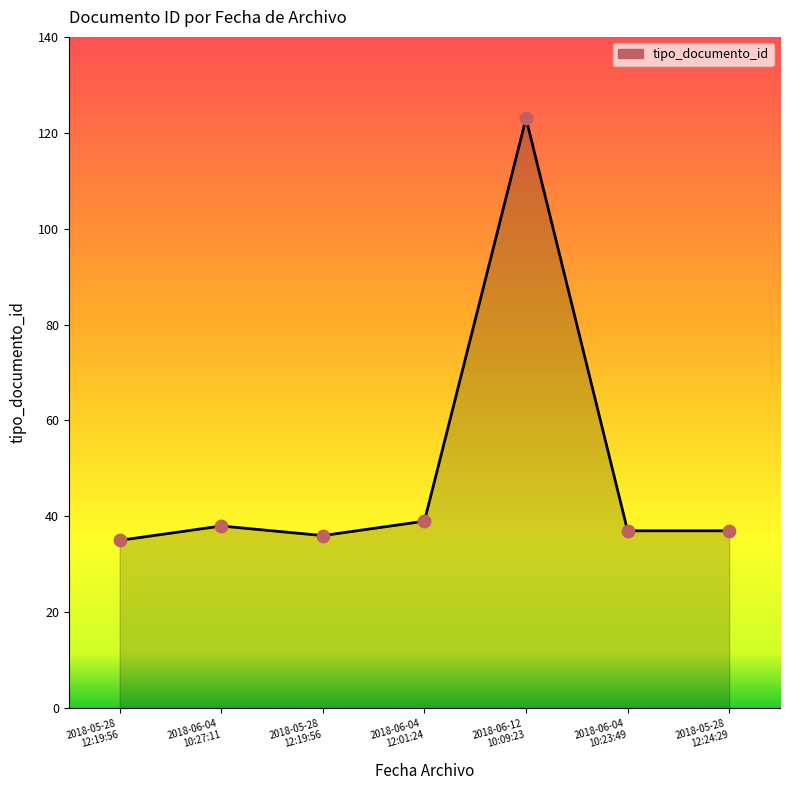

How many distinct data groups are displayed?

1